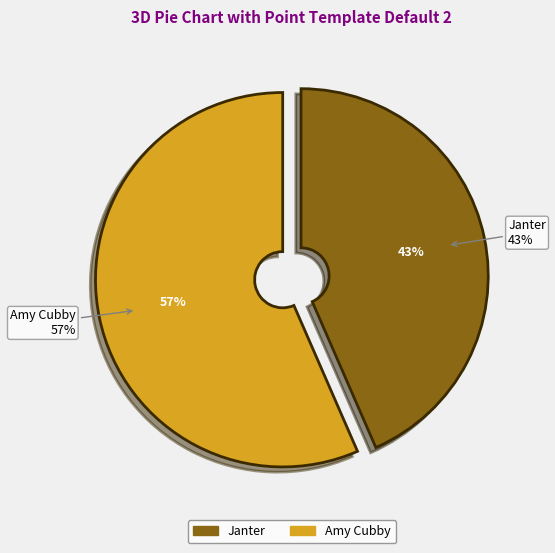

Which category has the biggest portion of the pie?

Amy Cubby